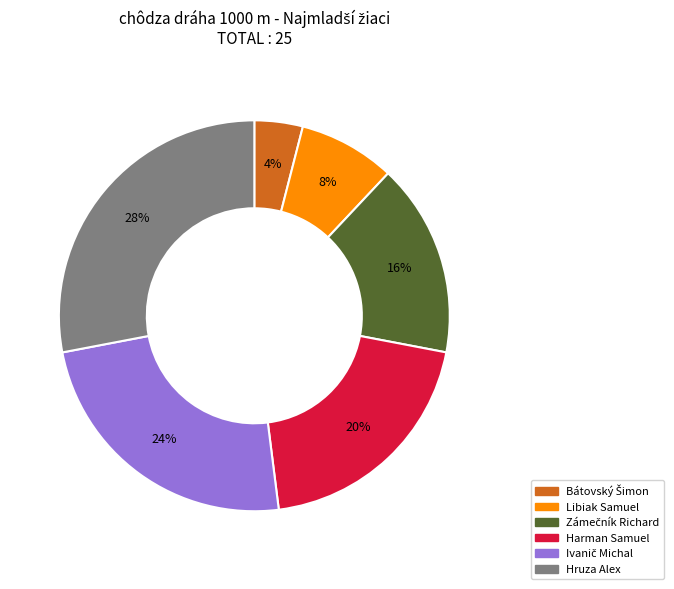

Is there a majority slice in this chart?

No